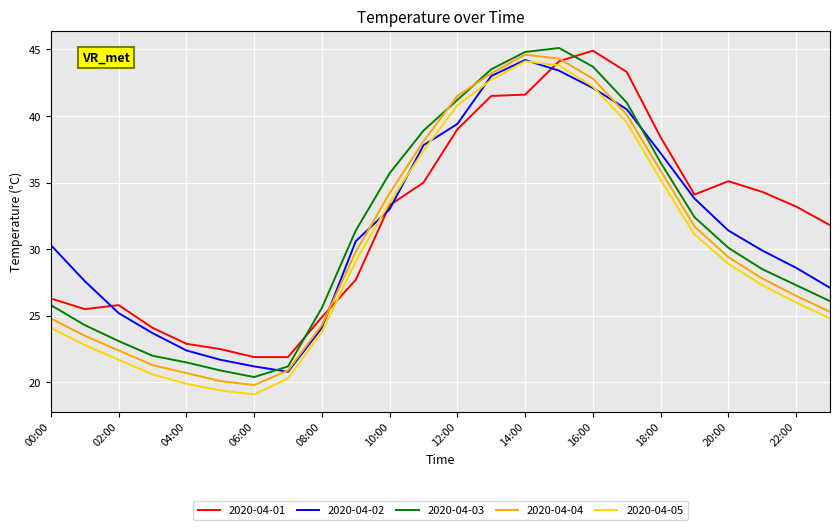

True or false: 2020-04-02 has more than 1 interior local peaks.

False